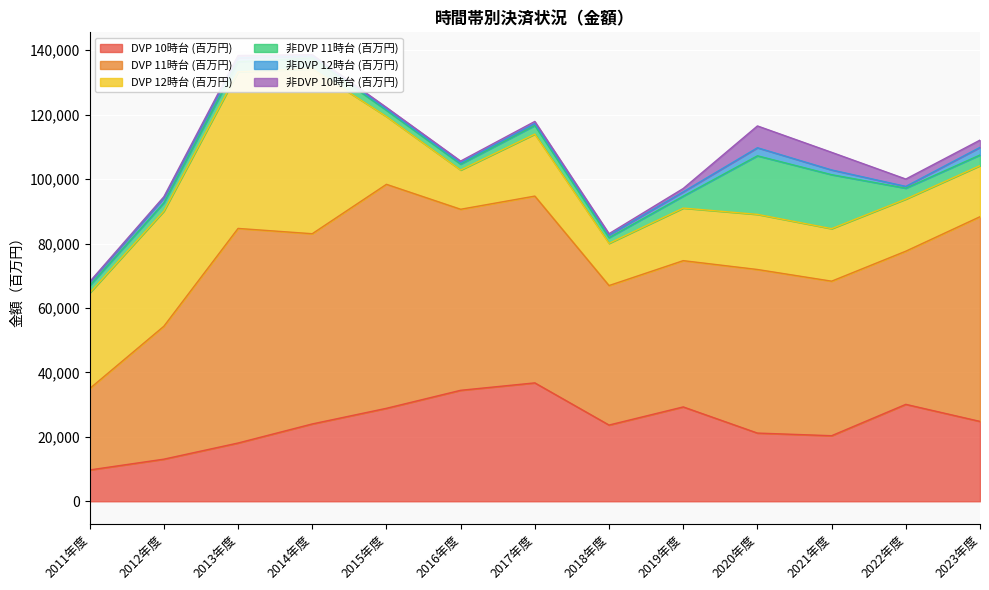

At which label is 非DVP 10時台 (百万円) closest to 3517?

2022年度